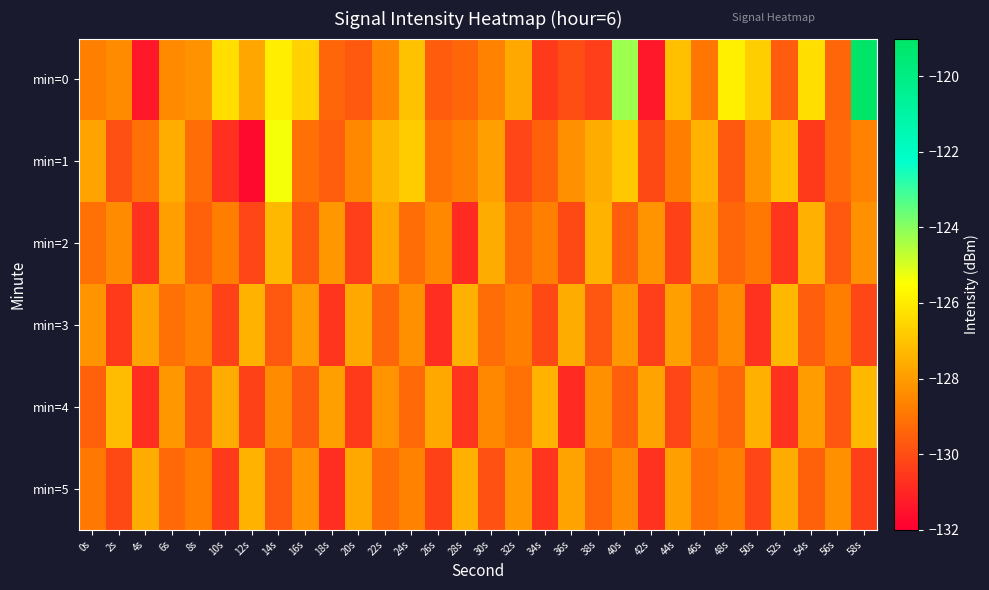

At which category does the chart reach its minimum across all series?

12s